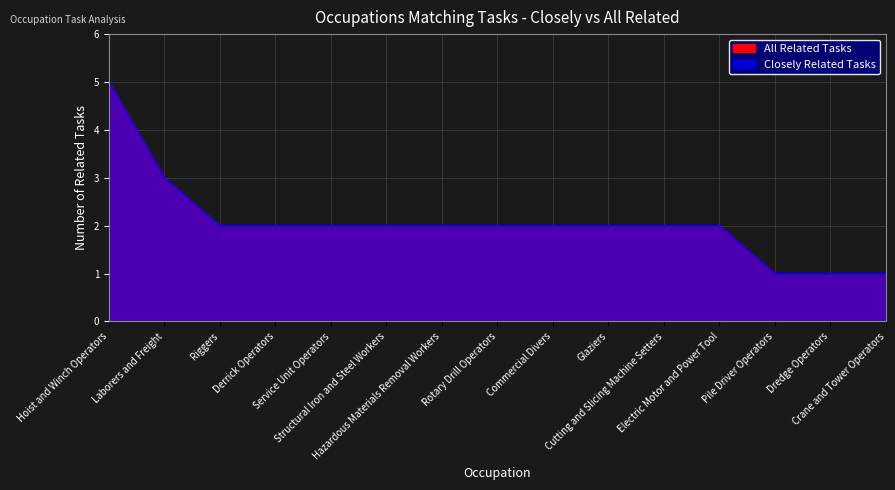

The Closely Related Tasks series shows 1 at Dredge Operators. True or false?

False